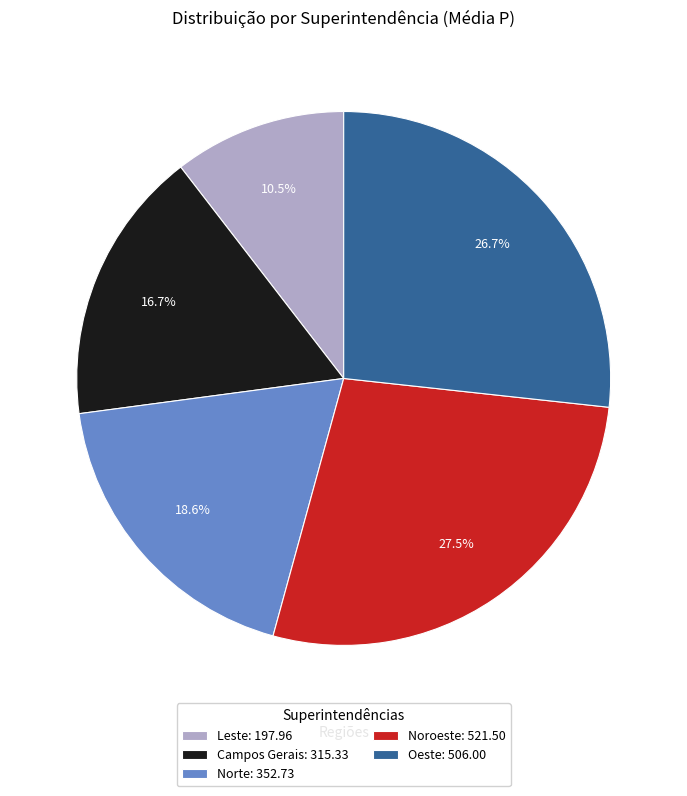

How much of the chart is everything except Noroeste?

72.5%